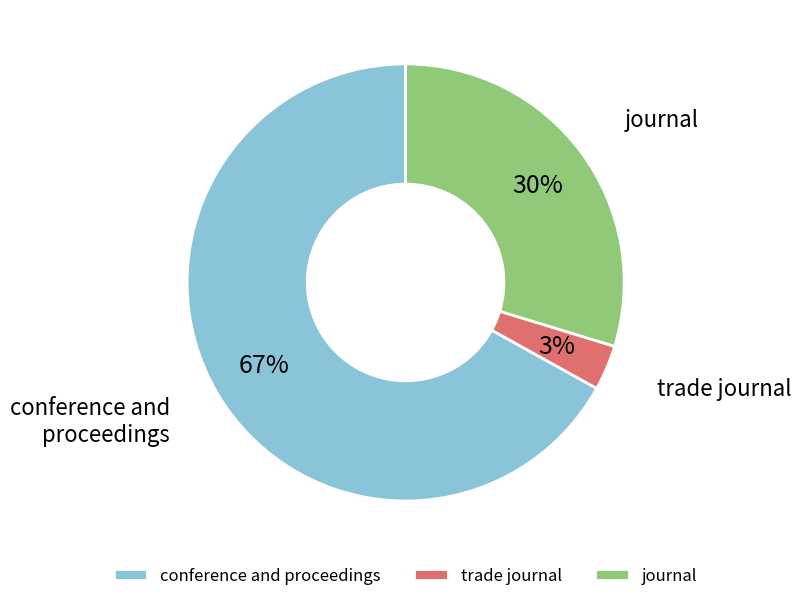

Between trade journal and journal, which is larger?

journal